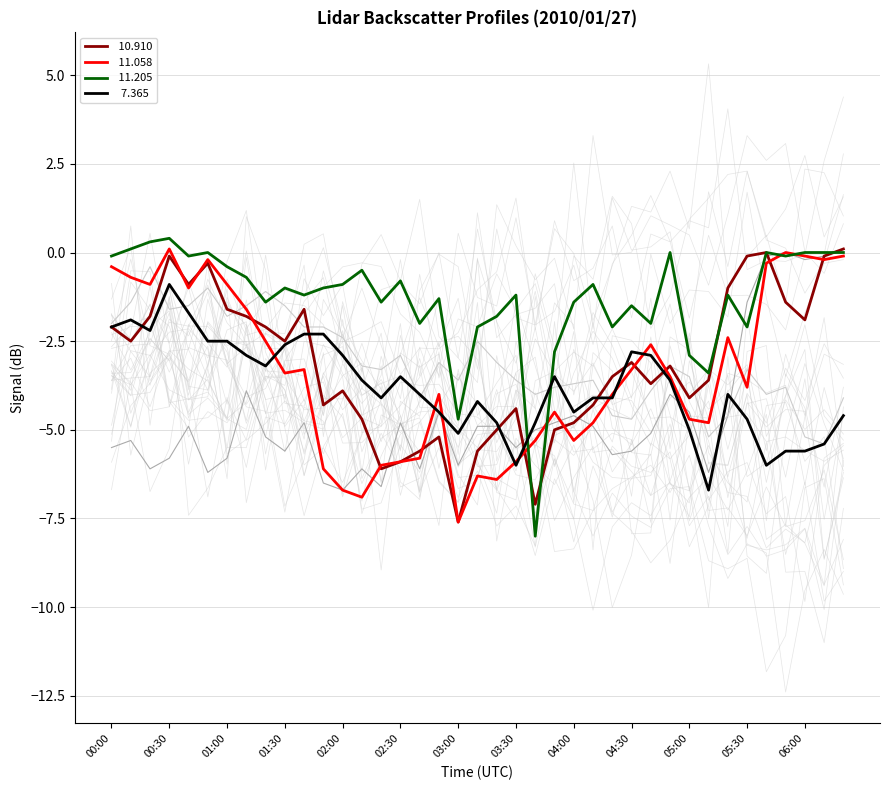

Reading right to left, what are all the values shown in this chart?

 10.910: 06:30=0.1	06:20=-0.1	06:00=-1.9	05:50=-1.4	05:40=0.0	05:30=-0.1	05:20=-1.0	05:10=-3.6	05:00=-4.1	04:50=-3.2	04:40=-3.7	04:30=-3.1	04:20=-3.5	04:10=-4.3	04:00=-4.8	03:50=-5.0	03:40=-7.1	03:30=-4.4	03:20=-5.0	03:10=-5.6	03:00=-7.6	02:50=-5.2	02:40=-5.6	02:30=-5.9	02:20=-6.1	02:10=-4.7	02:00=-3.9	01:50=-4.3	01:40=-1.6	01:30=-2.5	01:20=-2.1	01:10=-1.8	01:00=-1.6	00:50=-0.3	00:40=-0.9	00:30=-0.1	00:20=-1.8	00:10=-2.5	00:00=-2.1
 11.058: 06:30=-0.1	06:20=-0.2	06:00=-0.1	05:50=0.0	05:40=-0.3	05:30=-3.8	05:20=-2.4	05:10=-4.8	05:00=-4.7	04:50=-3.5	04:40=-2.6	04:30=-3.3	04:20=-4.0	04:10=-4.8	04:00=-5.3	03:50=-4.5	03:40=-5.3	03:30=-5.9	03:20=-6.4	03:10=-6.3	03:00=-7.6	02:50=-4.0	02:40=-5.8	02:30=-5.9	02:20=-6.0	02:10=-6.9	02:00=-6.7	01:50=-6.1	01:40=-3.3	01:30=-3.4	01:20=-2.5	01:10=-1.6	01:00=-0.9	00:50=-0.2	00:40=-1.0	00:30=0.1	00:20=-0.9	00:10=-0.7	00:00=-0.4
 11.205: 06:30=0.0	06:20=0.0	06:00=0.0	05:50=-0.1	05:40=0.0	05:30=-2.1	05:20=-1.2	05:10=-3.4	05:00=-2.9	04:50=0.0	04:40=-2.0	04:30=-1.5	04:20=-2.1	04:10=-0.9	04:00=-1.4	03:50=-2.8	03:40=-8.0	03:30=-1.2	03:20=-1.8	03:10=-2.1	03:00=-4.7	02:50=-1.3	02:40=-2.0	02:30=-0.8	02:20=-1.4	02:10=-0.5	02:00=-0.9	01:50=-1.0	01:40=-1.2	01:30=-1.0	01:20=-1.4	01:10=-0.7	01:00=-0.4	00:50=-0.0	00:40=-0.1	00:30=0.4	00:20=0.3	00:10=0.1	00:00=-0.1
  7.365: 06:30=-4.6	06:20=-5.4	06:00=-5.6	05:50=-5.6	05:40=-6.0	05:30=-4.7	05:20=-4.0	05:10=-6.7	05:00=-5.0	04:50=-3.6	04:40=-2.9	04:30=-2.8	04:20=-4.1	04:10=-4.1	04:00=-4.5	03:50=-3.5	03:40=-4.8	03:30=-6.0	03:20=-4.8	03:10=-4.2	03:00=-5.1	02:50=-4.5	02:40=-4.0	02:30=-3.5	02:20=-4.1	02:10=-3.6	02:00=-2.9	01:50=-2.3	01:40=-2.3	01:30=-2.6	01:20=-3.2	01:10=-2.9	01:00=-2.5	00:50=-2.5	00:40=-1.7	00:30=-0.9	00:20=-2.2	00:10=-1.9	00:00=-2.1
 10.171: 06:30=0.1	06:20=-0.1	06:00=-0.2	05:50=-0.0	05:40=-0.1	05:30=-1.4	05:20=-4.6	05:10=-6.2	05:00=-4.5	04:50=-4.0	04:40=-5.1	04:30=-5.6	04:20=-5.7	04:10=-4.9	04:00=-4.6	03:50=-4.8	03:40=-5.0	03:30=-5.5	03:20=-4.9	03:10=-4.9	03:00=-6.0	02:50=-4.5	02:40=-6.1	02:30=-4.8	02:20=-6.6	02:10=-6.1	02:00=-6.7	01:50=-6.5	01:40=-4.8	01:30=-5.6	01:20=-5.2	01:10=-3.9	01:00=-5.8	00:50=-6.2	00:40=-4.9	00:30=-5.8	00:20=-6.1	00:10=-5.3	00:00=-5.5
 10.762: 06:30=-4.1	06:20=-5.4	06:00=-5.2	05:50=-3.8	05:40=-4.0	05:30=-3.3	05:20=-4.6	05:10=-5.2	05:00=-3.5	04:50=-3.2	04:40=-3.9	04:30=-4.7	04:20=-4.6	04:10=-3.6	04:00=-3.7	03:50=-3.8	03:40=-4.0	03:30=-3.6	03:20=-3.1	03:10=-2.5	03:00=-3.6	02:50=-3.1	02:40=-4.1	02:30=-2.9	02:20=-3.3	02:10=-3.2	02:00=-2.4	01:50=-2.1	01:40=-2.1	01:30=-1.5	01:20=-1.1	01:10=-1.5	01:00=-1.8	00:50=-1.0	00:40=-1.5	00:30=-1.6	00:20=-0.4	00:10=-1.4	00:00=-2.0